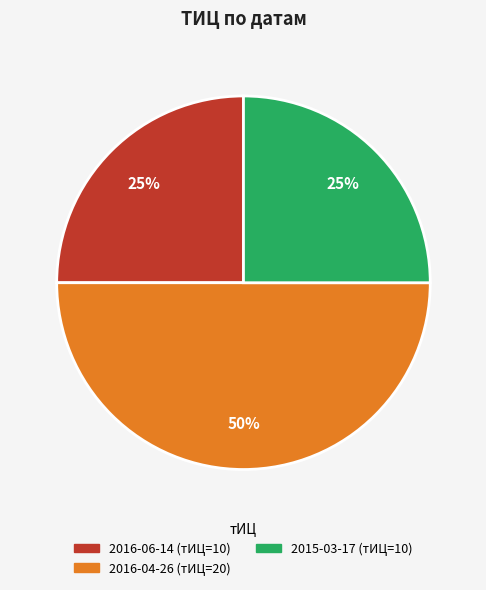

To the nearest percent, what is the average slice percentage?

33%